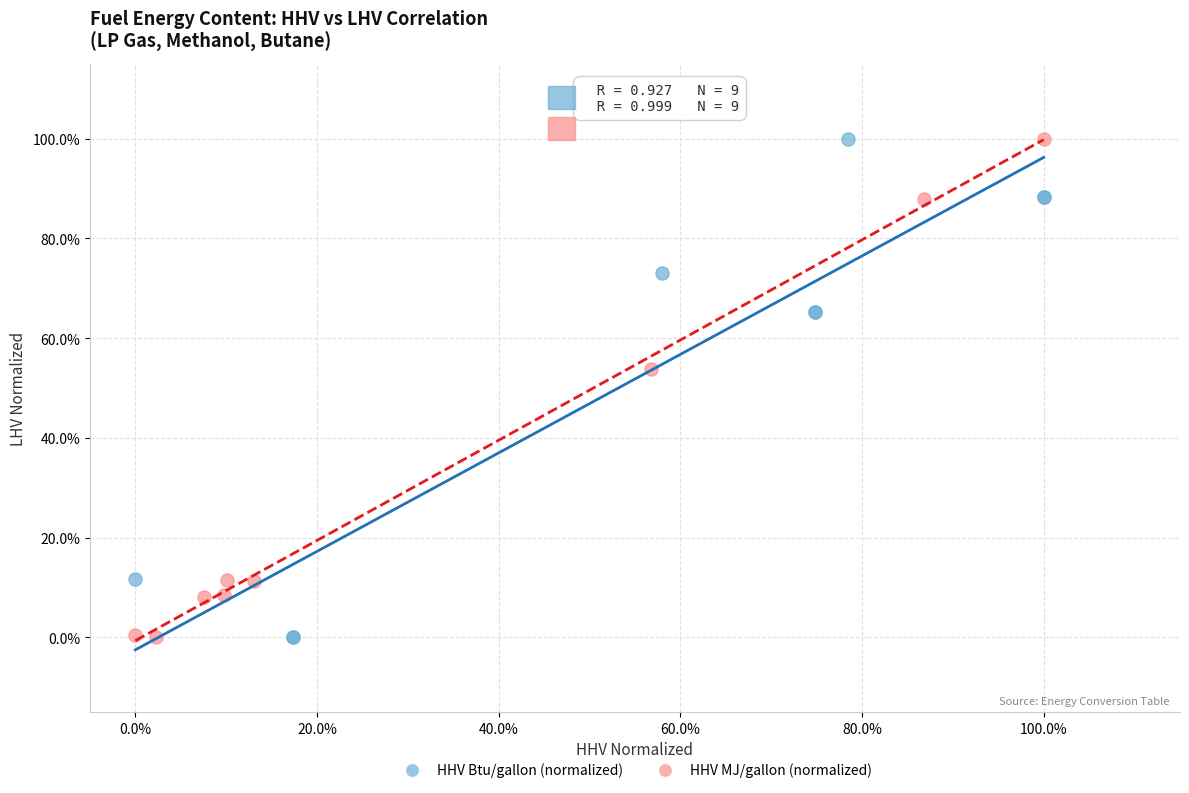

What are all the series names shown in the legend?

HHV Btu/gallon (normalized), HHV MJ/gallon (normalized)